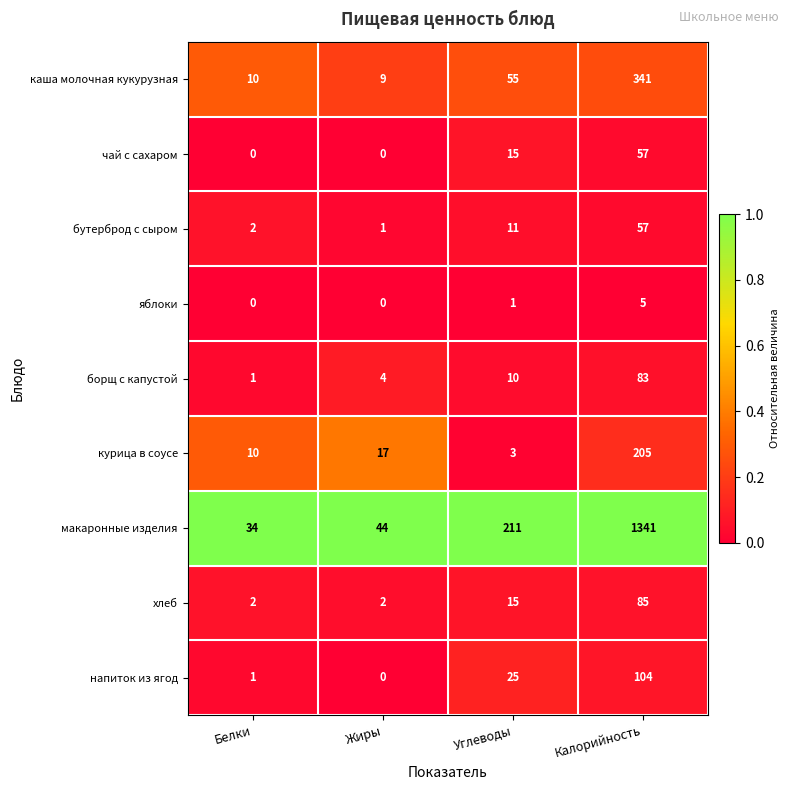

Where is борщ с капустой nearest to the value 42?

Углеводы